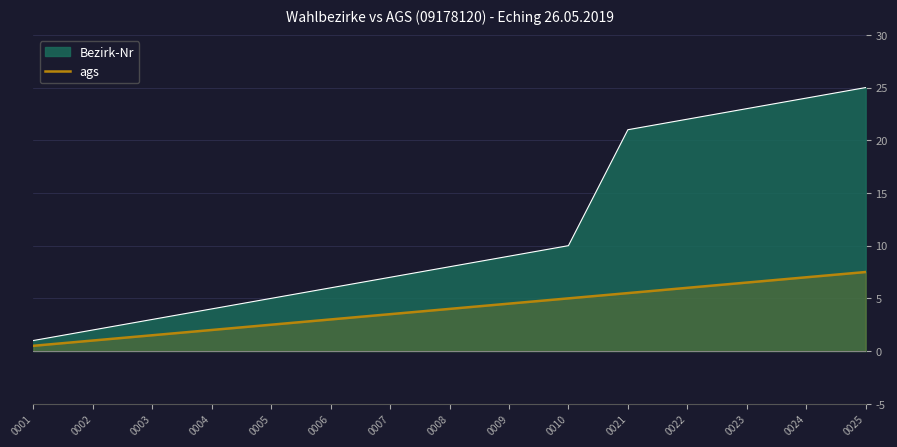

Rank the categories by value from highest to lowest.

0025, 0024, 0023, 0022, 0021, 0010, 0009, 0008, 0007, 0006, 0005, 0004, 0003, 0002, 0001